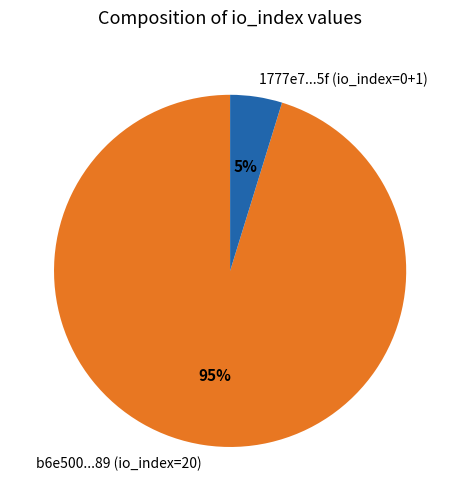

To the nearest percent, what is the difference between the largest and smallest slice percentages?

90%